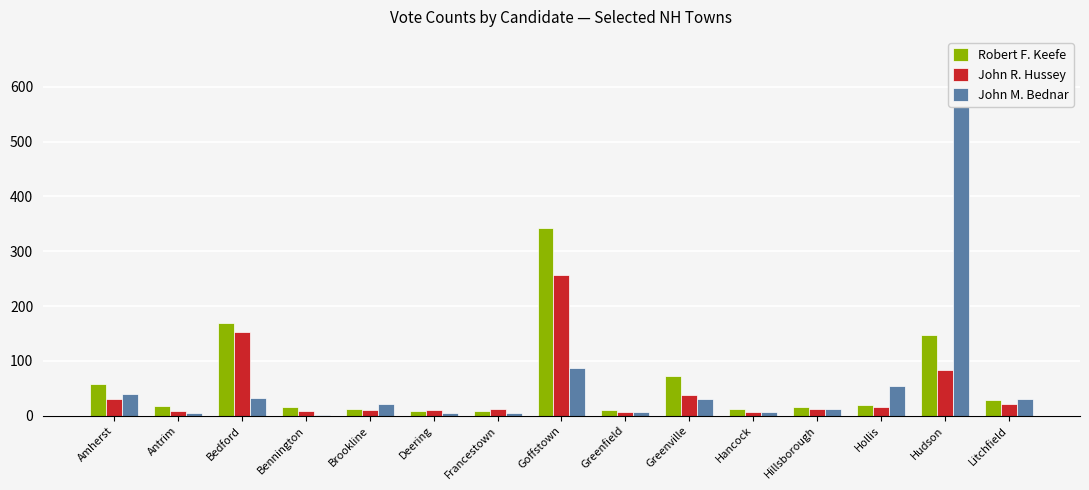

How many bars are there in each group?

3